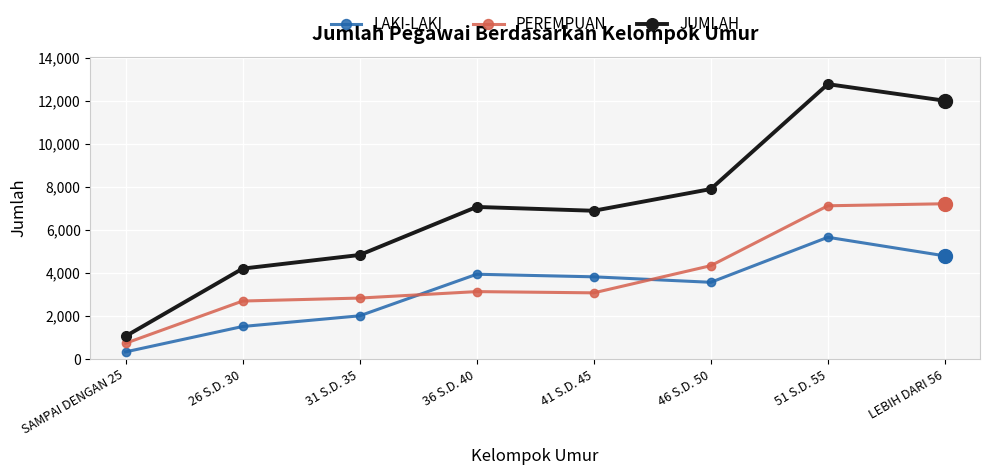

What is the difference between the second highest and second lowest values in the JUMLAH series?

7815